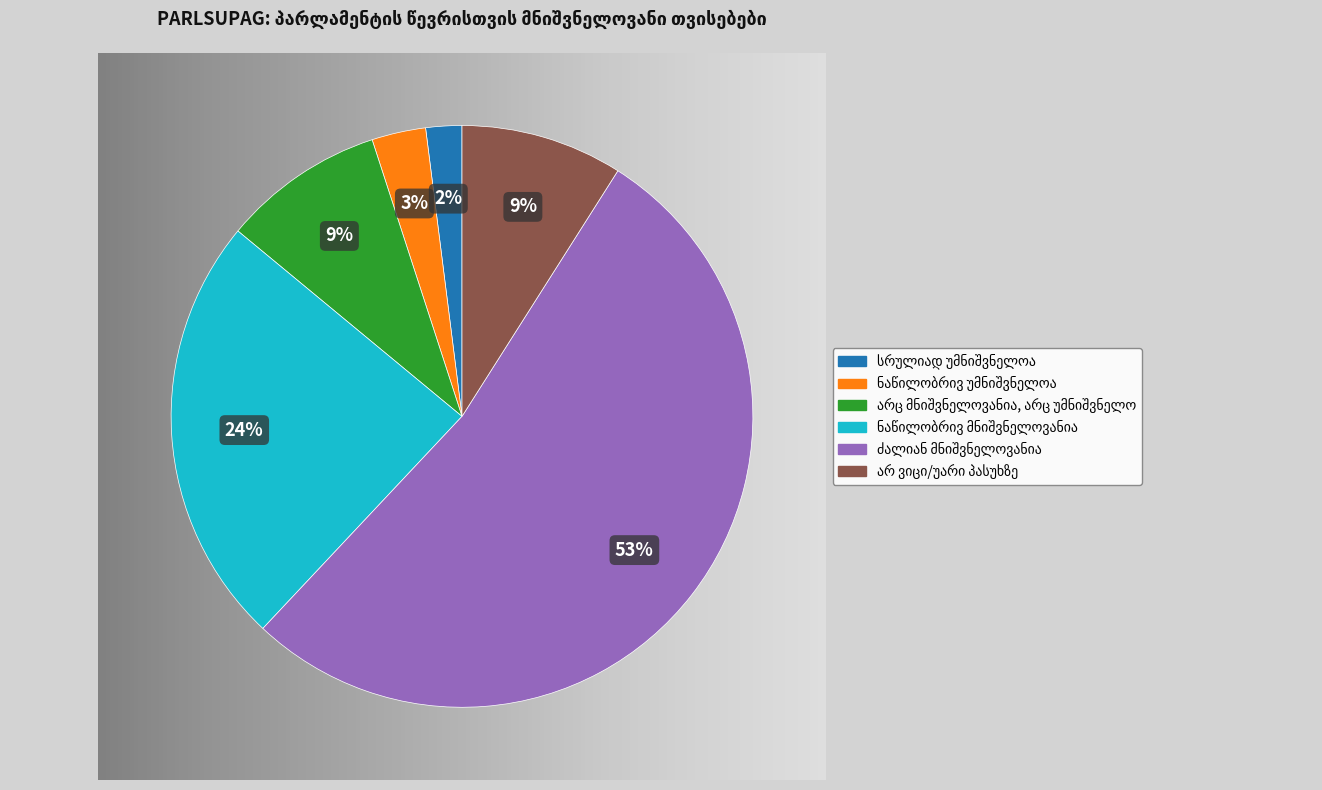

To the nearest percent, what portion does სრულიად უმნიშვნელოა represent?

2%